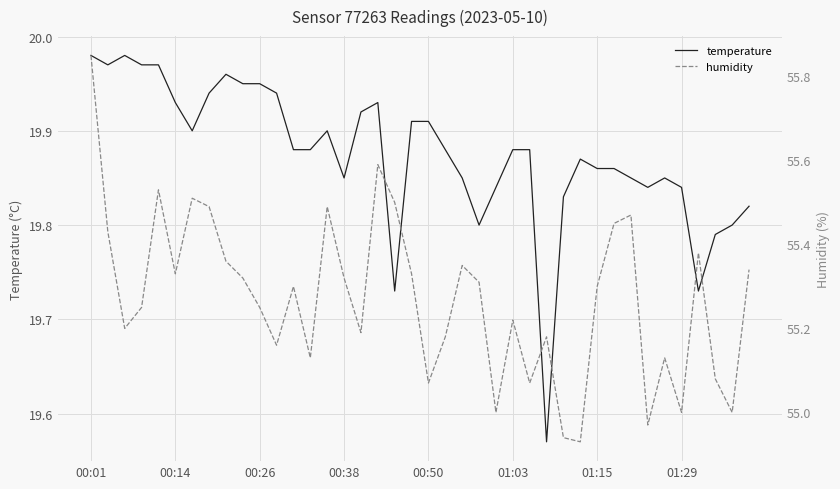

Is it true that temperature equals 32.5 at 00:14?

False